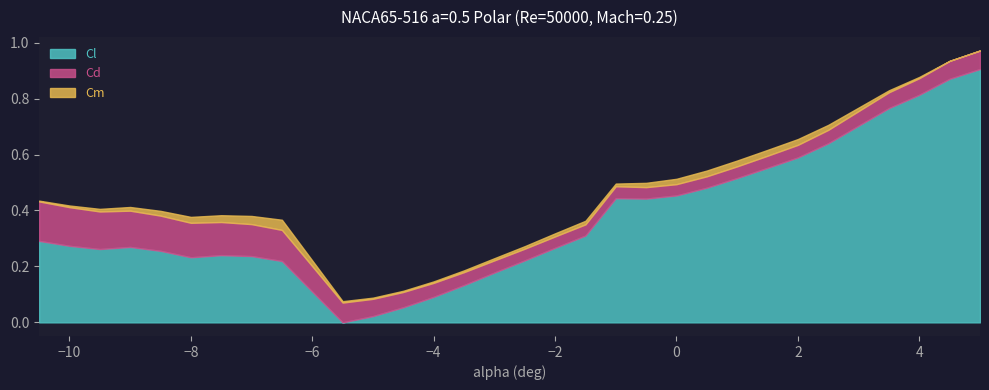

List the labels in order of Cm value, smallest first.

5, 4.5, -10.5, -5, -4.5, 4, -5.5, -4, -10, -3.5, 3.5, -3, -2.5, -9.5, -1, -2, -1.5, -9, -0.5, -8.5, 2.5, 0, 0.5, 2, 1, 1.5, -8, -7.5, -7, -6.5